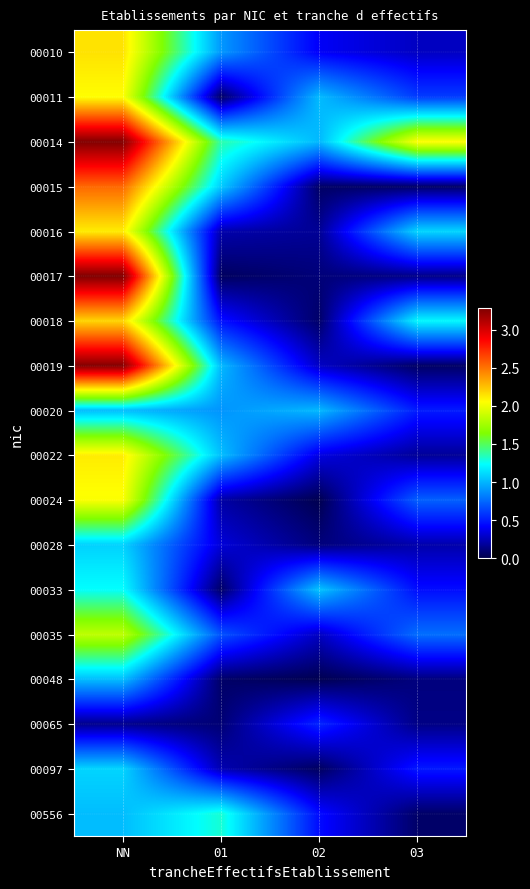

How many series are shown in this chart?

18